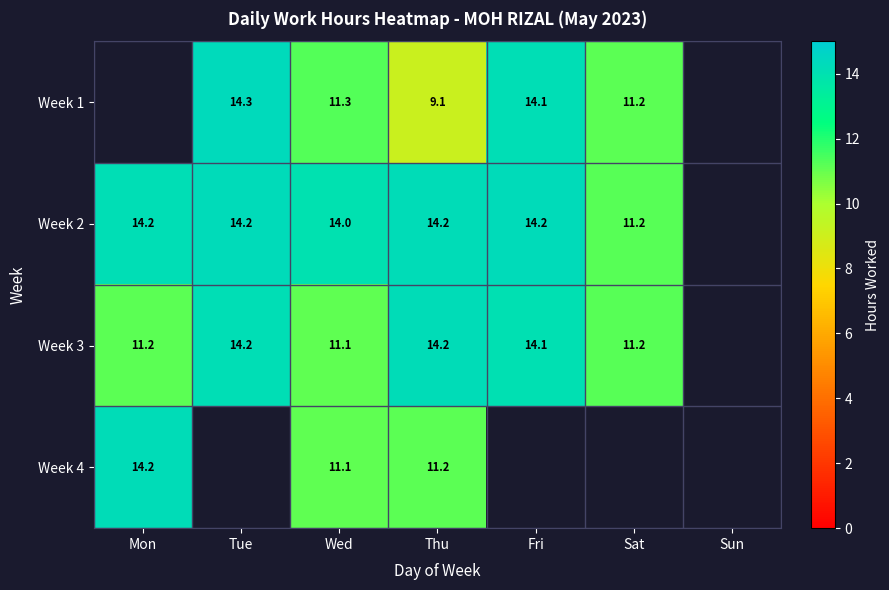

Which category has the highest value across all series?

Tue